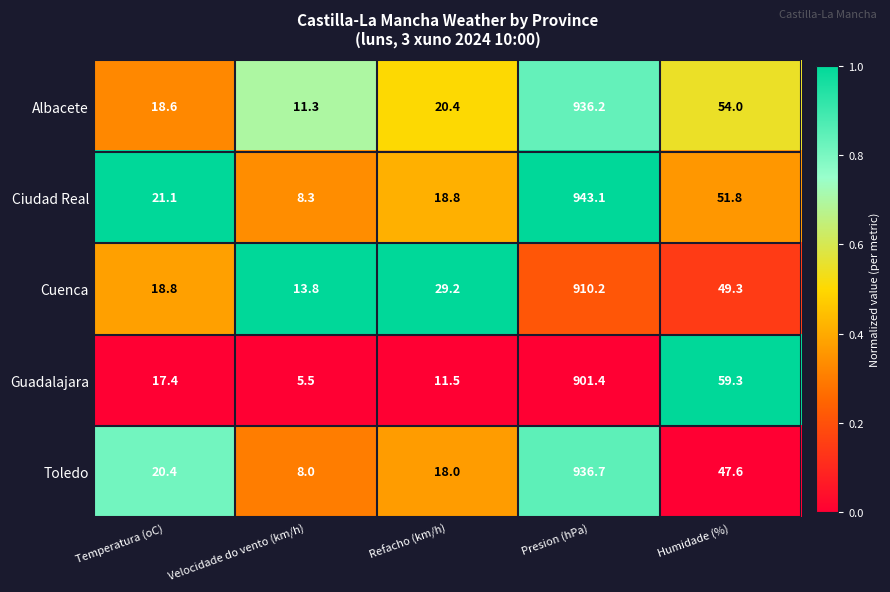

At Velocidade do vento (km/h), list the series in order from smallest to largest.

Guadalajara, Toledo, Ciudad Real, Albacete, Cuenca